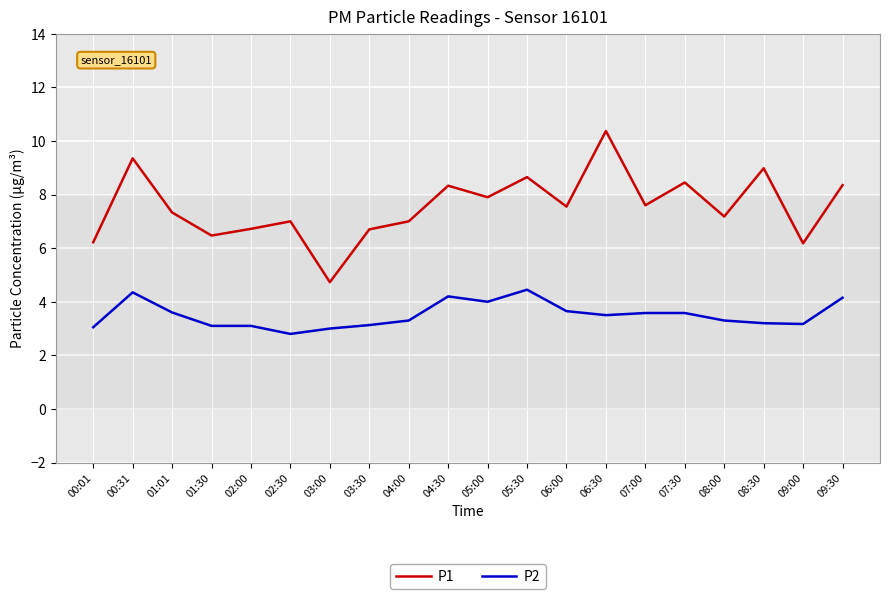

Is the value of P2 at 03:00 greater than the value of P1 at 02:00?

No